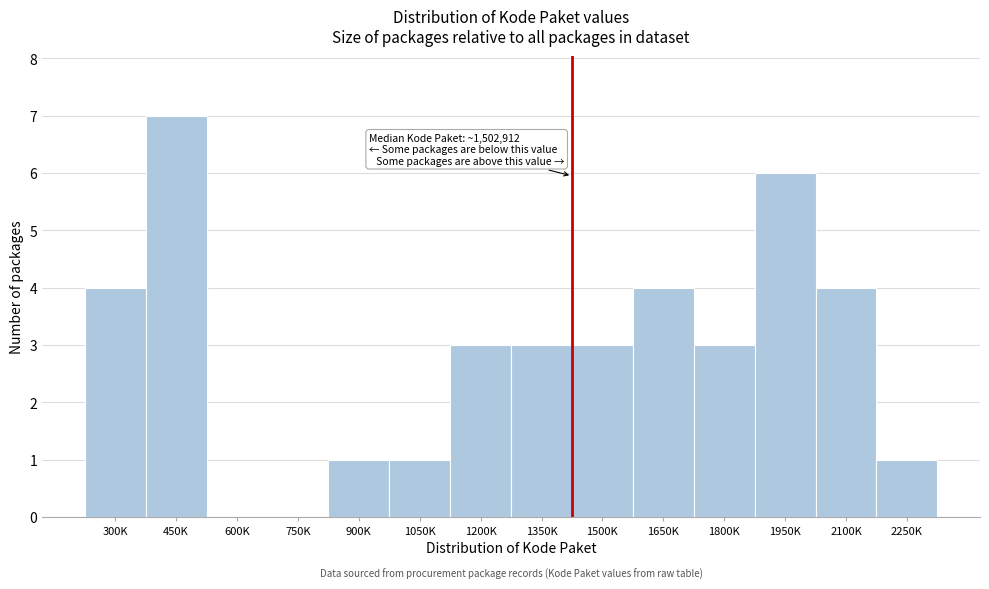

Reading left to right, list all the values displayed in this chart.

300K=4	450K=7	600K=0	750K=0	900K=1	1050K=1	1200K=3	1350K=3	1500K=3	1650K=4	1800K=3	1950K=6	2100K=4	2250K=1